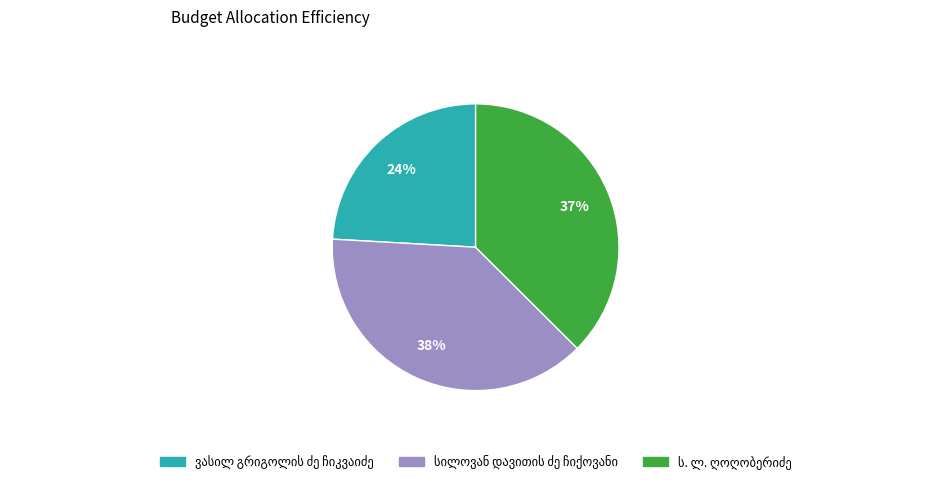

Does any single category account for the majority?

No